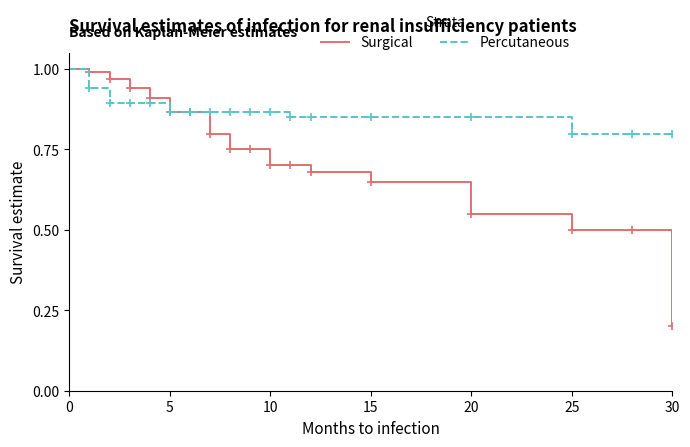

Rank the series by their average value, from lowest to highest.

Surgical, Percutaneous